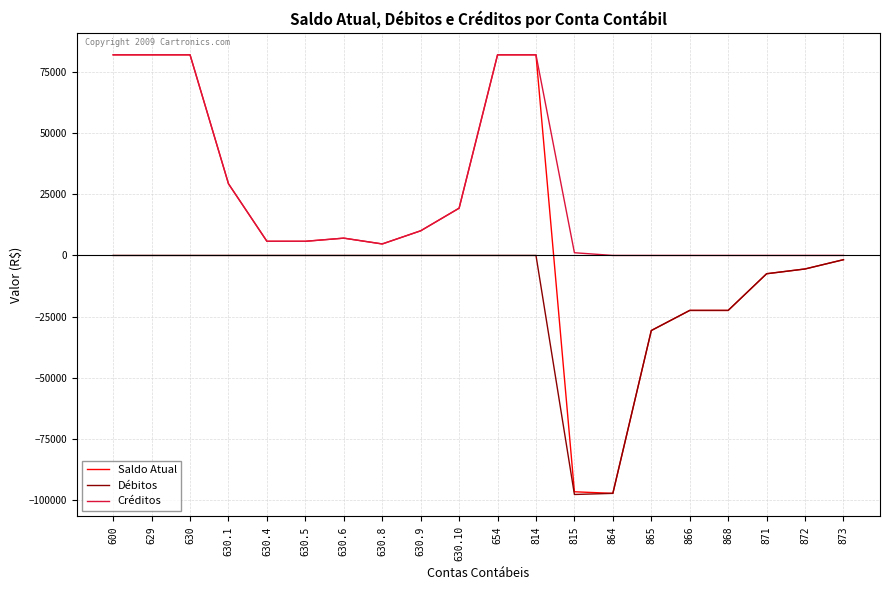

What is the smallest value displayed?

-97792.1